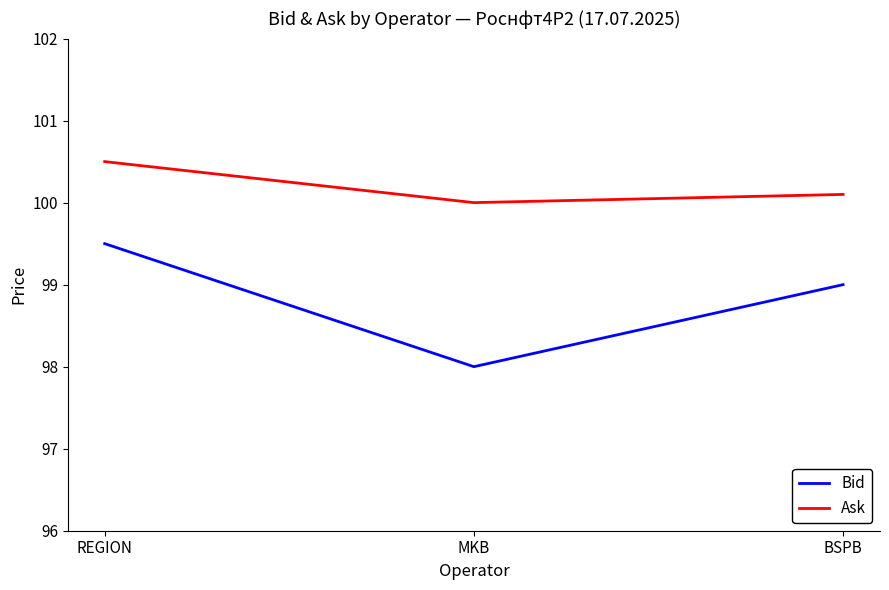

The value of Bid at BSPB is 138.5. True or false?

False